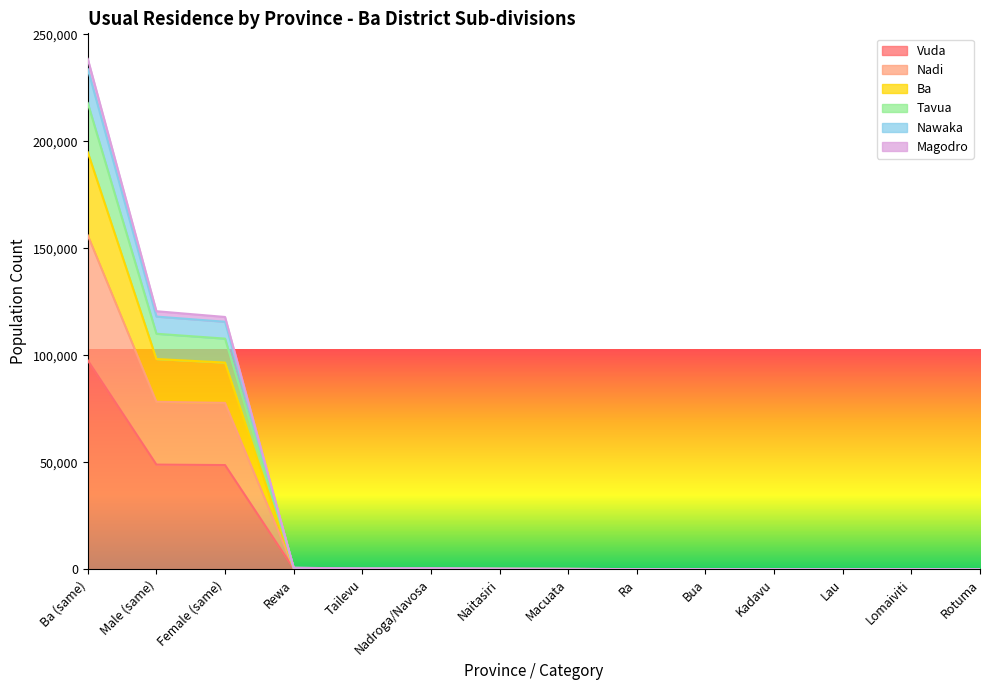

True or false: Tavua and Nawaka cross at least once.

False